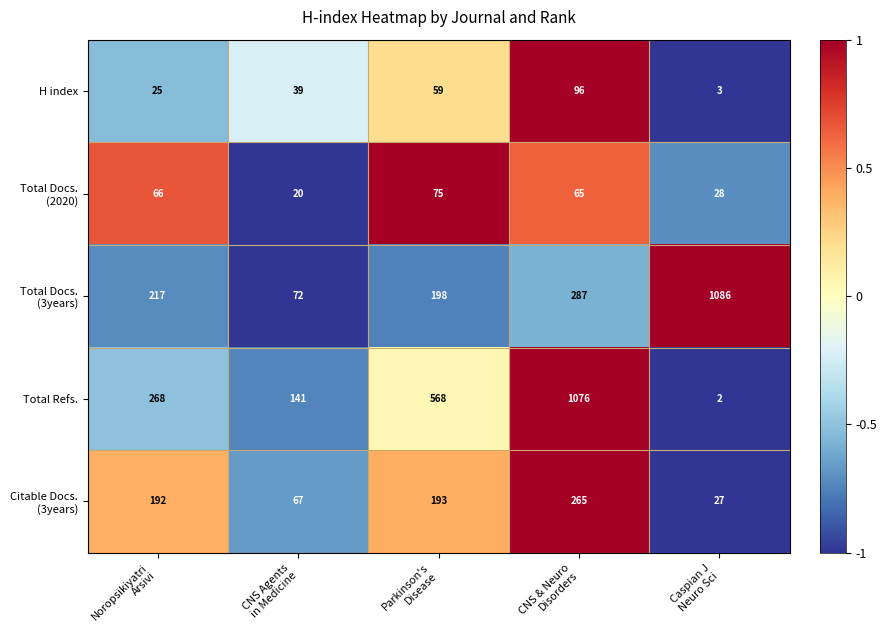

Count the Total Refs. values in the range 141 to 568.

3